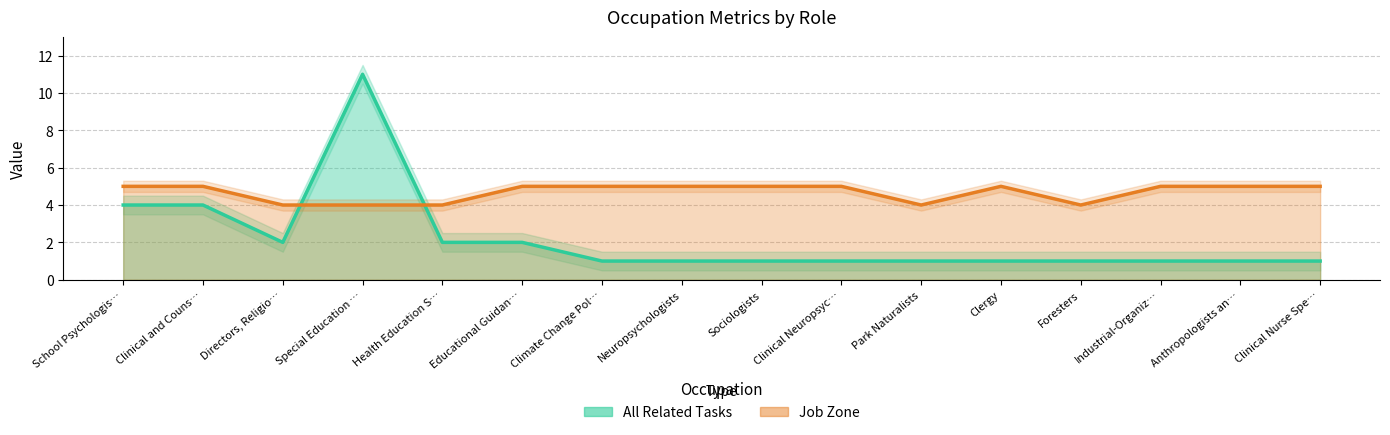

Is it true that Job Zone equals 5 at Neuropsychologists?

True